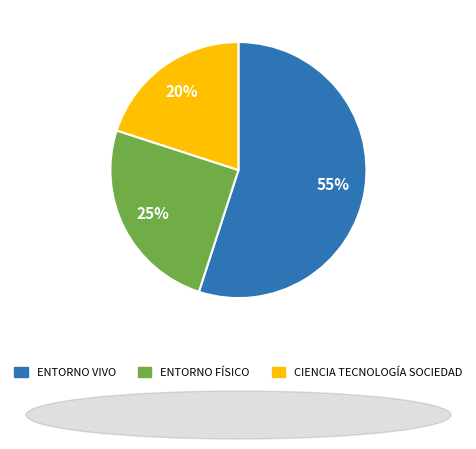

To the nearest percent, what portion does CIENCIA TECNOLOGÍA SOCIEDAD represent?

20%